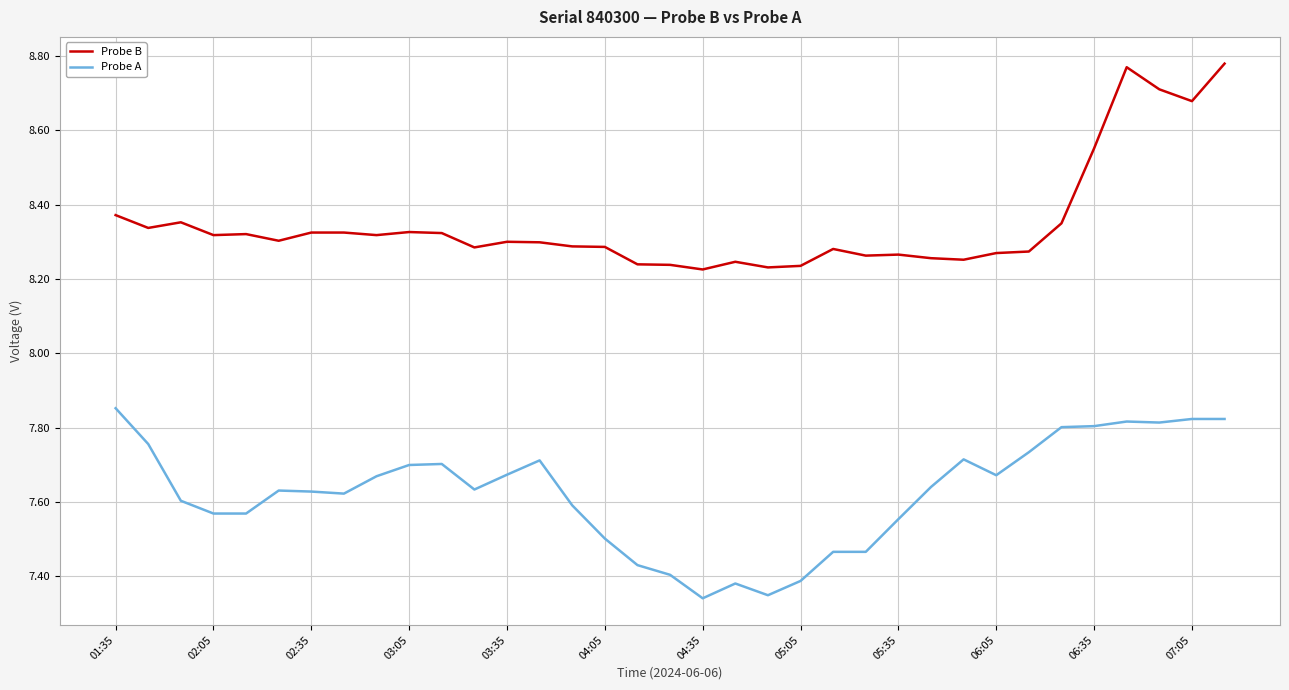

Rank the series by their average value, from highest to lowest.

Probe B, Probe A